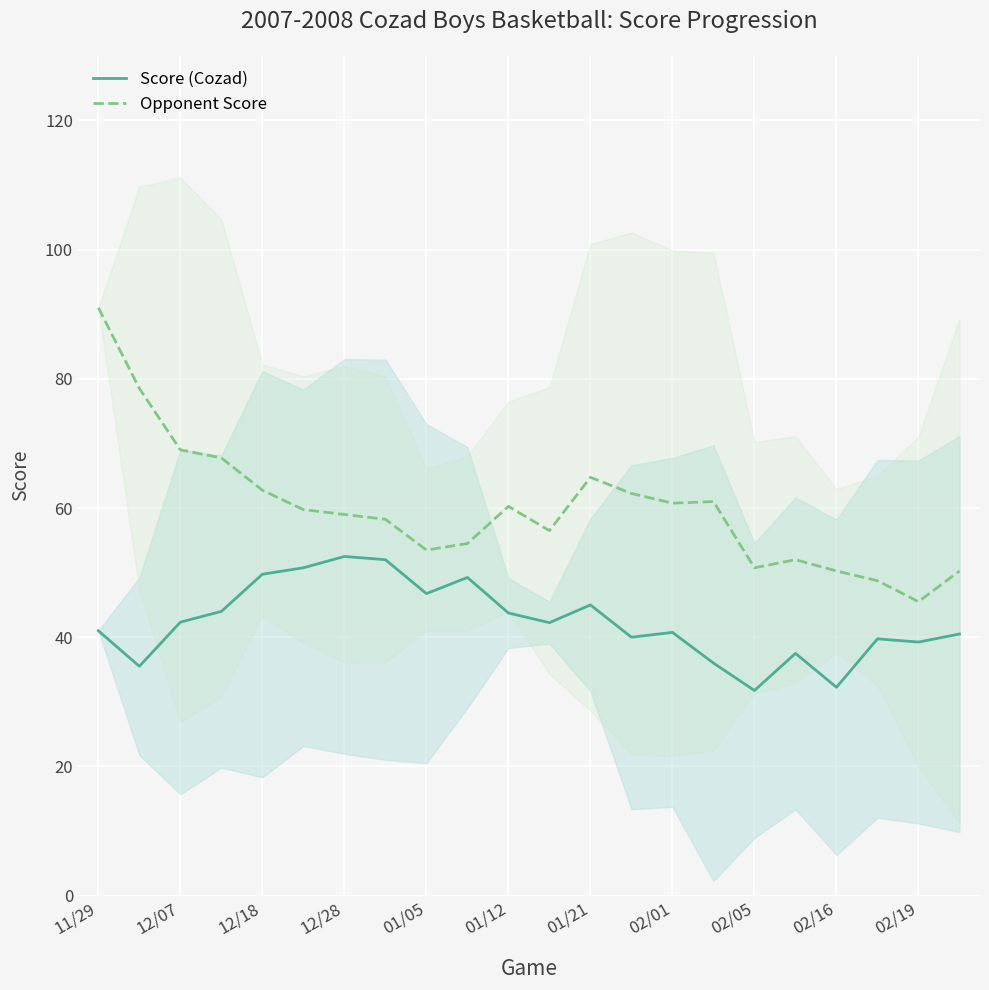

Reading left to right, transcribe all the data shown in this chart.

Score (Cozad): 41.0	35.5	42.3	44.0	49.8	50.8	52.5	52.0	46.8	49.2	43.8	42.2	45.0	40.0	40.8	36.0	31.8	37.5	32.2	39.8	39.2	40.5
Opponent Score: 91.0	78.5	69.0	67.8	62.8	59.8	59.0	58.2	53.5	54.5	60.2	56.5	64.8	62.2	60.8	61.0	50.8	52.0	50.2	48.8	45.5	50.2